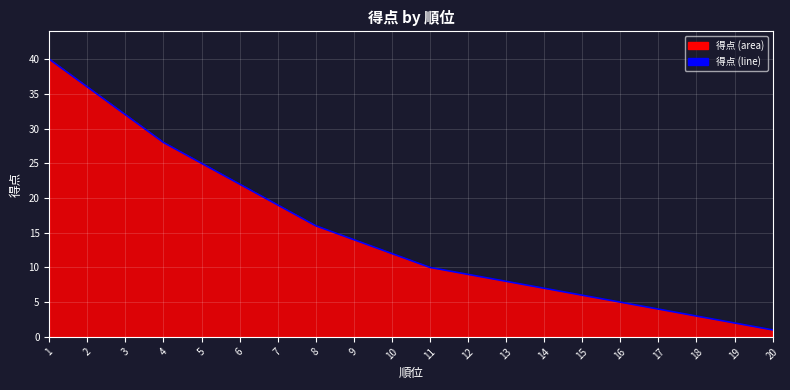

Which has a higher value, 9 or 14?

9